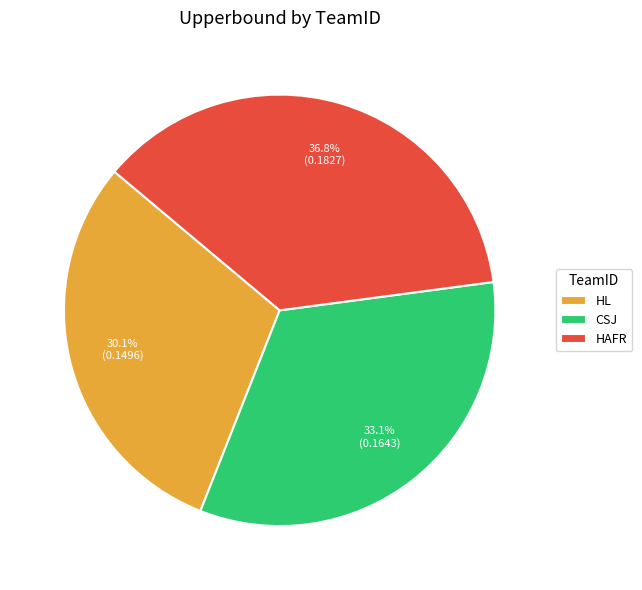

Which slice is the smallest?

HL